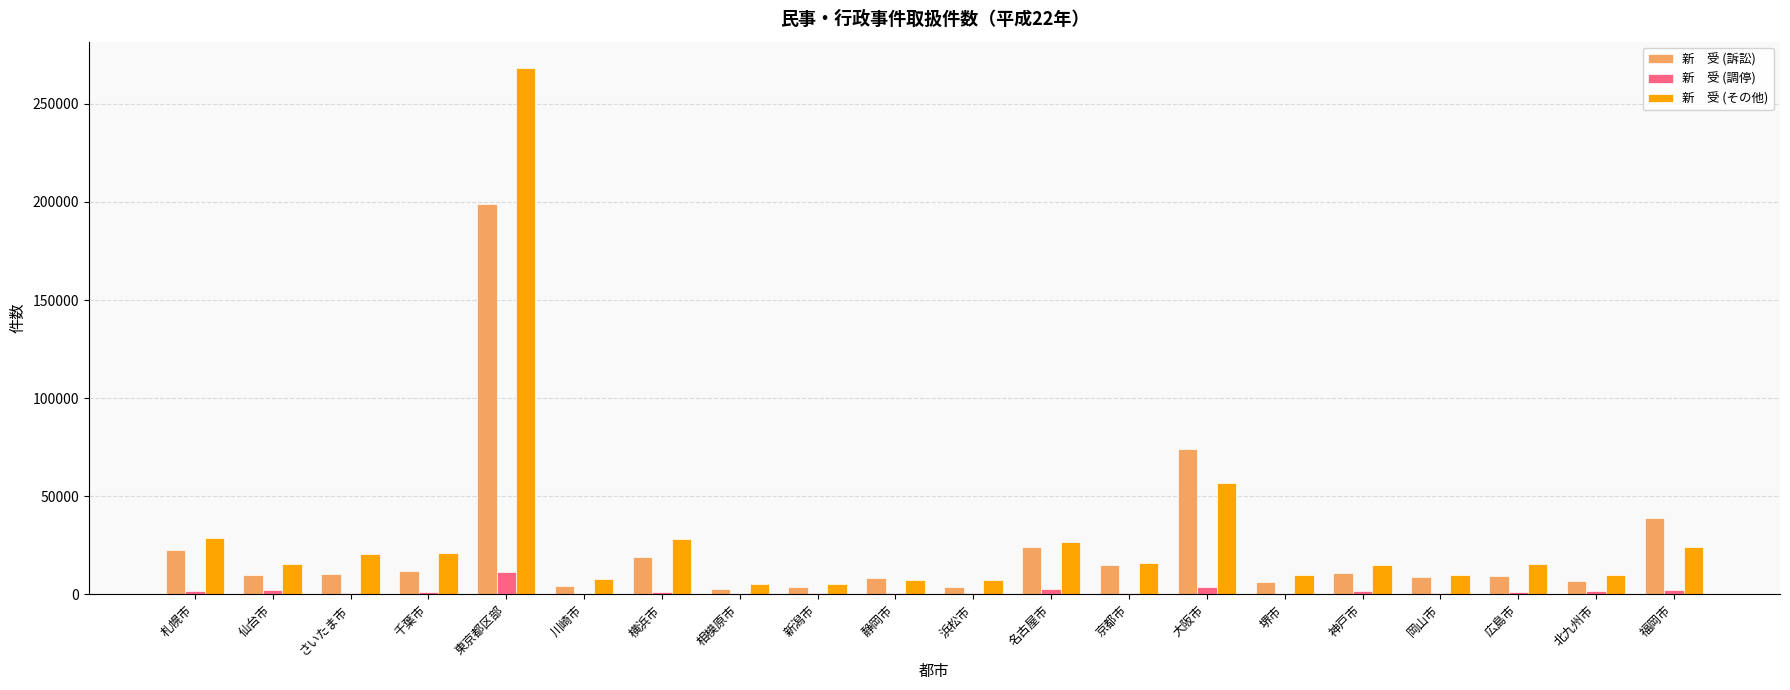

What is the maximum value shown in the chart?

268283